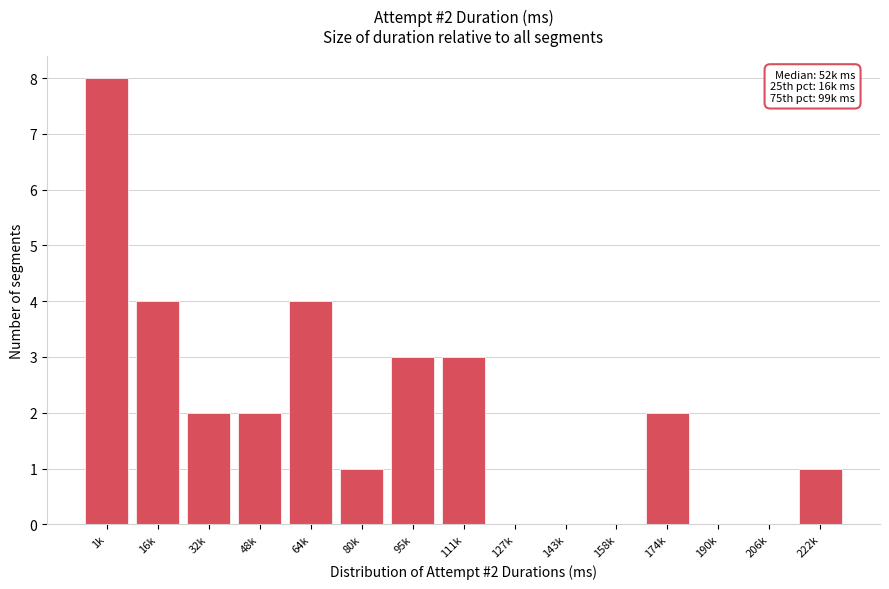

Reading left to right, list all the values displayed in this chart.

1k=8	16k=4	32k=2	48k=2	64k=4	80k=1	95k=3	111k=3	127k=0	143k=0	158k=0	174k=2	190k=0	206k=0	222k=1